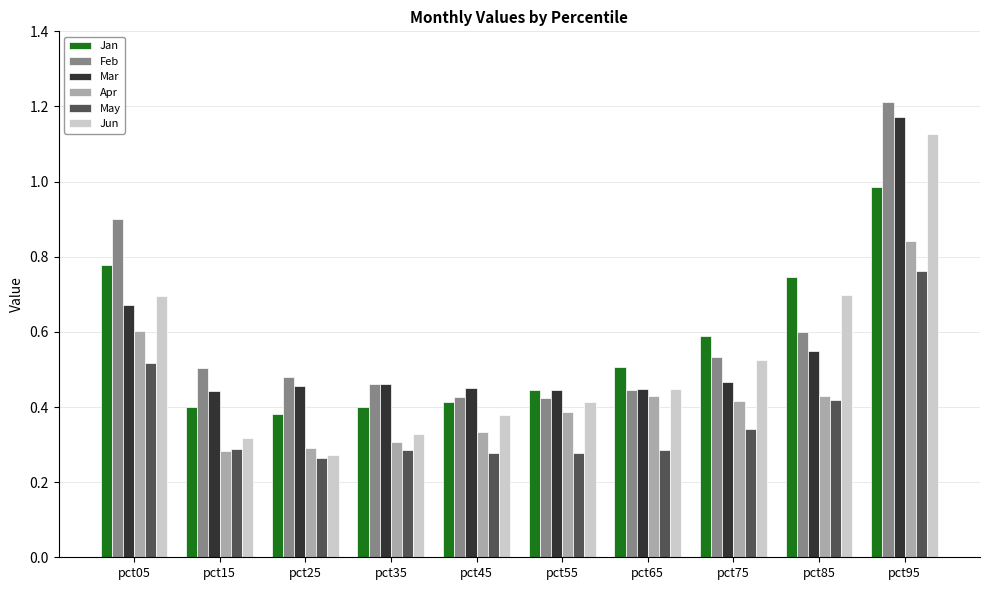

Which series has the largest range (max minus min)?

Jun